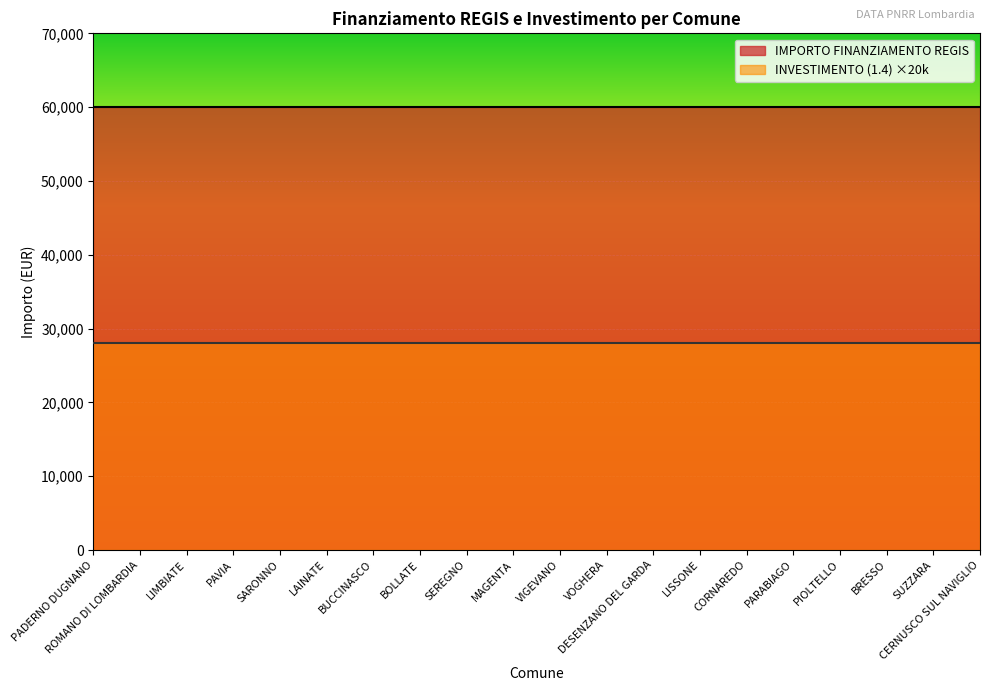

True or false: IMPORTO FINANZIAMENTO REGIS has more than 1 interior local peaks.

False